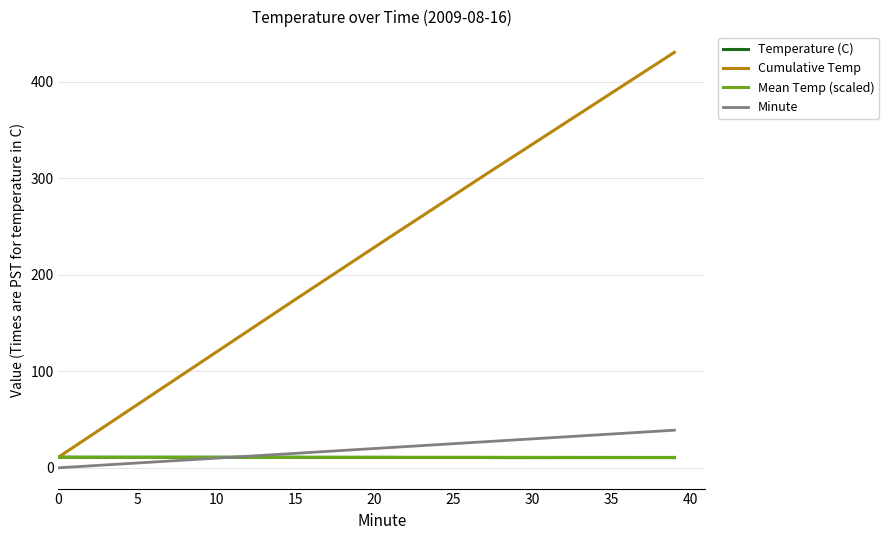

How many Temperature (C) values are between 10 and 11?

40